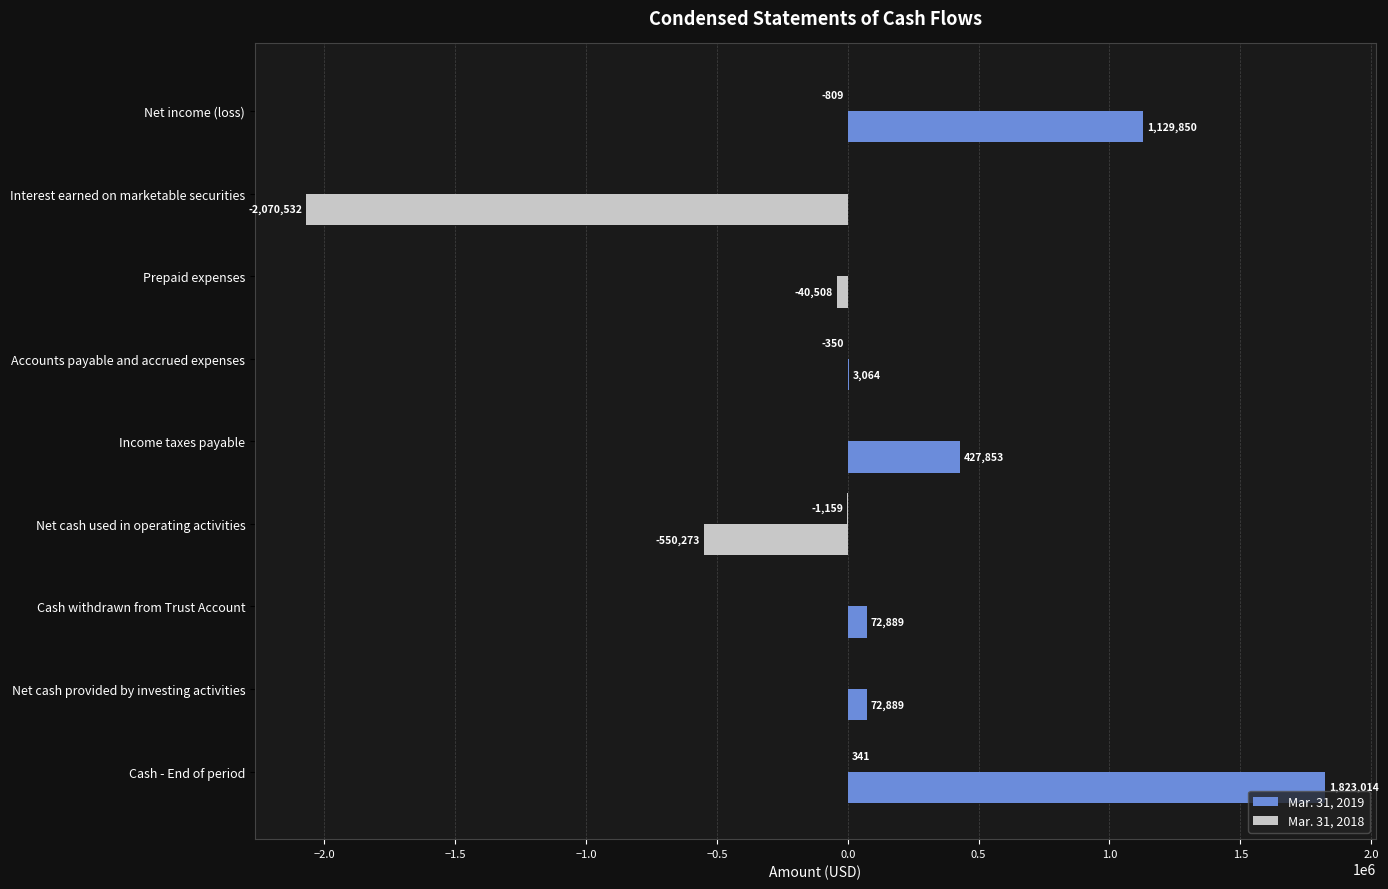

What position from the right is Net cash provided by investing activities?

2